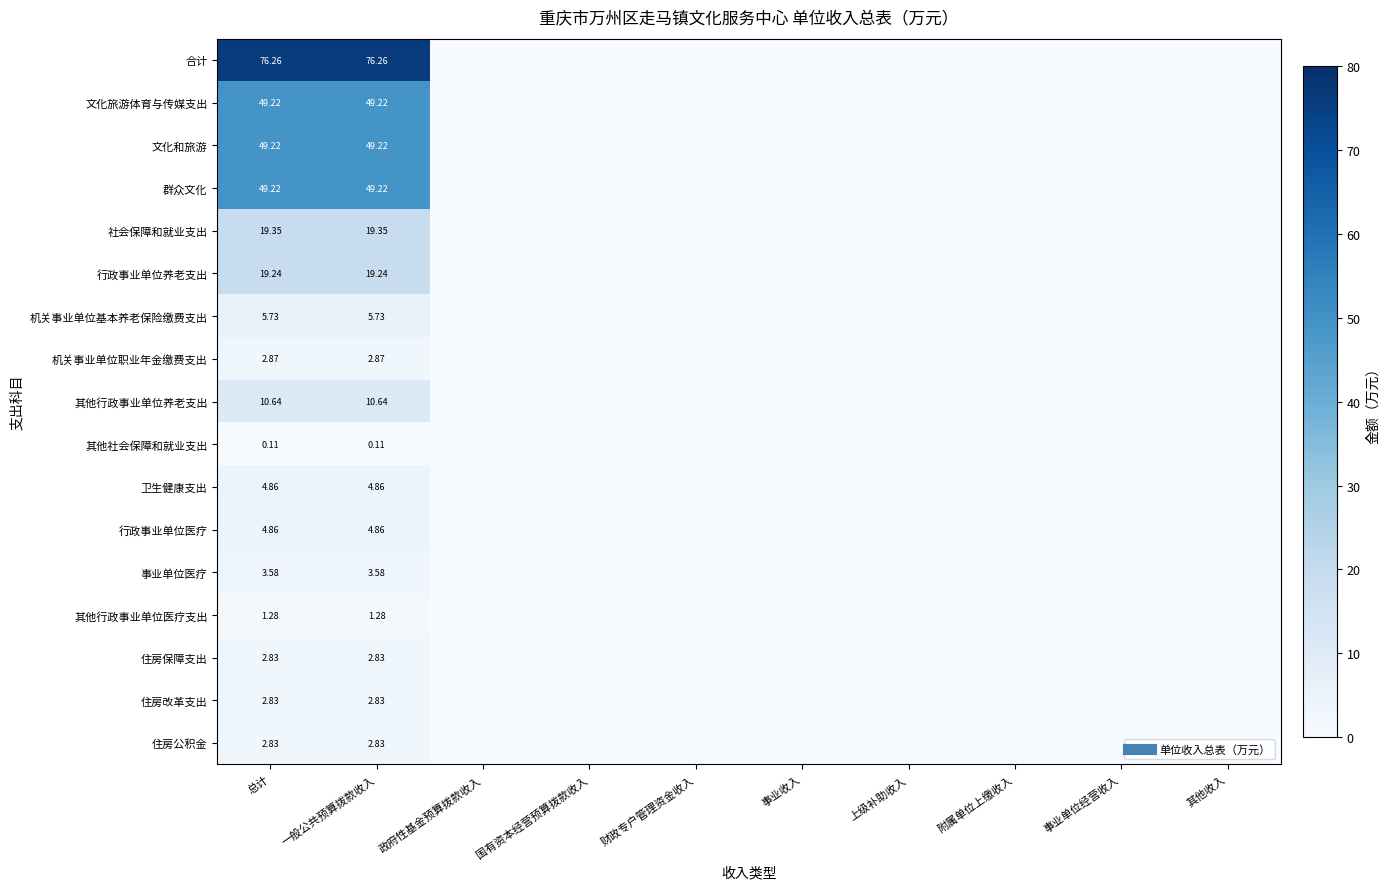

Rank the series at 一般公共预算拨款收入 from lowest to highest value.

其他社会保障和就业支出, 其他行政事业单位医疗支出, 住房保障支出, 住房改革支出, 住房公积金, 机关事业单位职业年金缴费支出, 事业单位医疗, 卫生健康支出, 行政事业单位医疗, 机关事业单位基本养老保险缴费支出, 其他行政事业单位养老支出, 行政事业单位养老支出, 社会保障和就业支出, 文化旅游体育与传媒支出, 文化和旅游, 群众文化, 合计